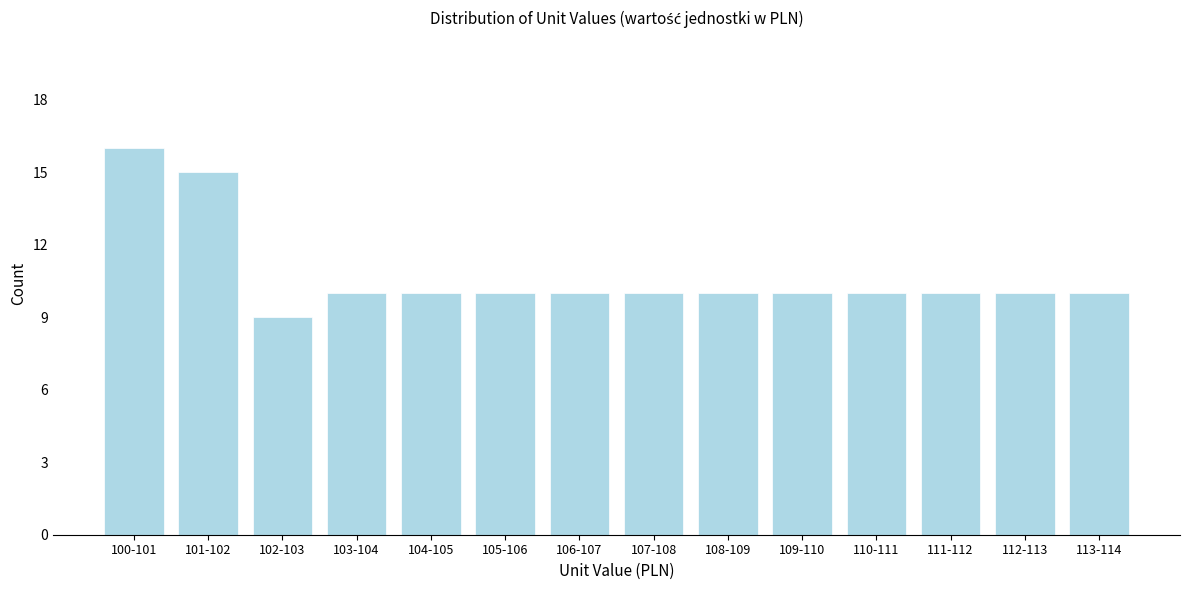

Reading left to right, list all the values displayed in this chart.

100-101=16	101-102=15	102-103=9	103-104=10	104-105=10	105-106=10	106-107=10	107-108=10	108-109=10	109-110=10	110-111=10	111-112=10	112-113=10	113-114=10